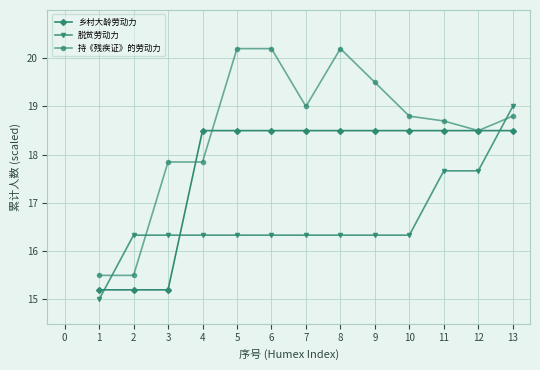

Where do 乡村大龄劳动力 and 脱贫劳动力 first cross each other?

1 and 2